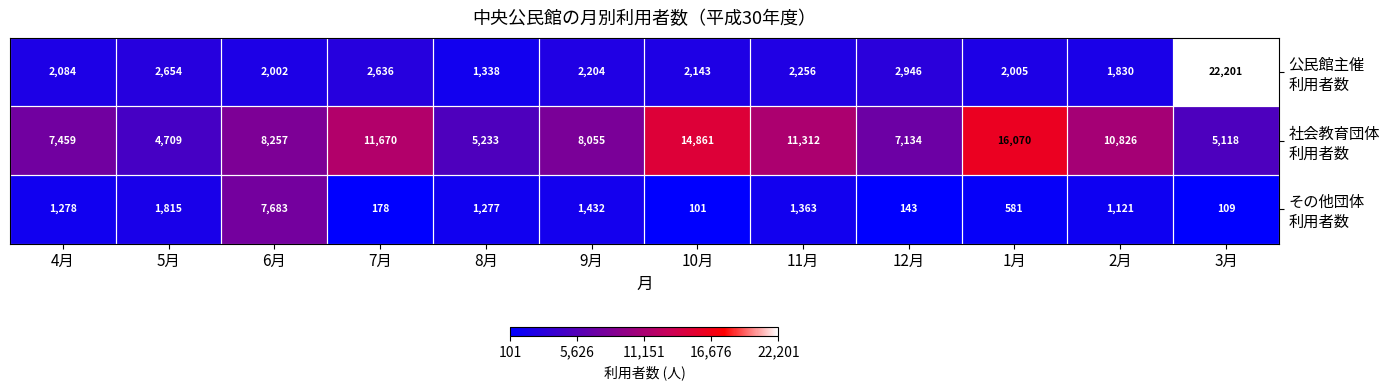

How many data points does each series have?

12